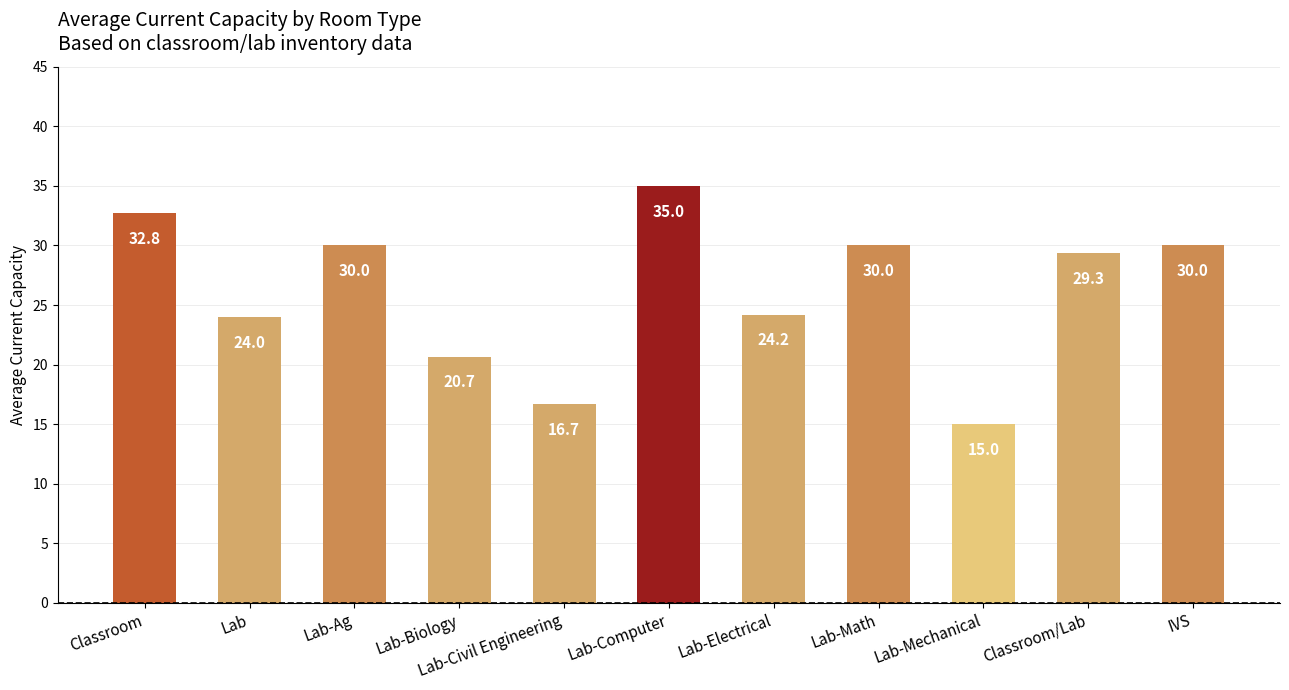

What is the label of the 3rd bar from the right?

Lab-Mechanical